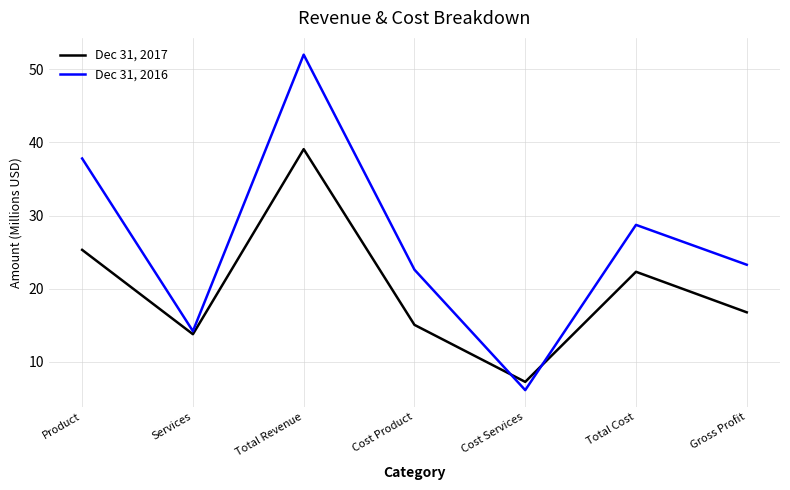

Rank the series by their maximum value, from highest to lowest.

Dec 31, 2016, Dec 31, 2017